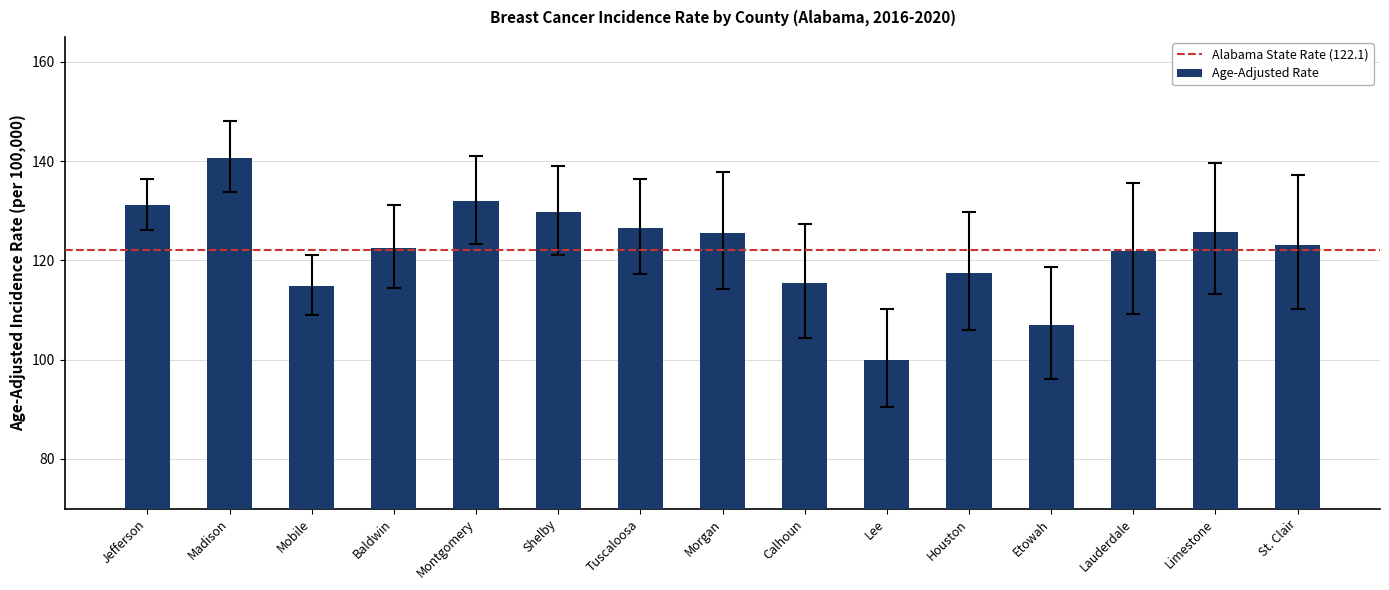

Which has a higher value, Shelby or Morgan?

Shelby